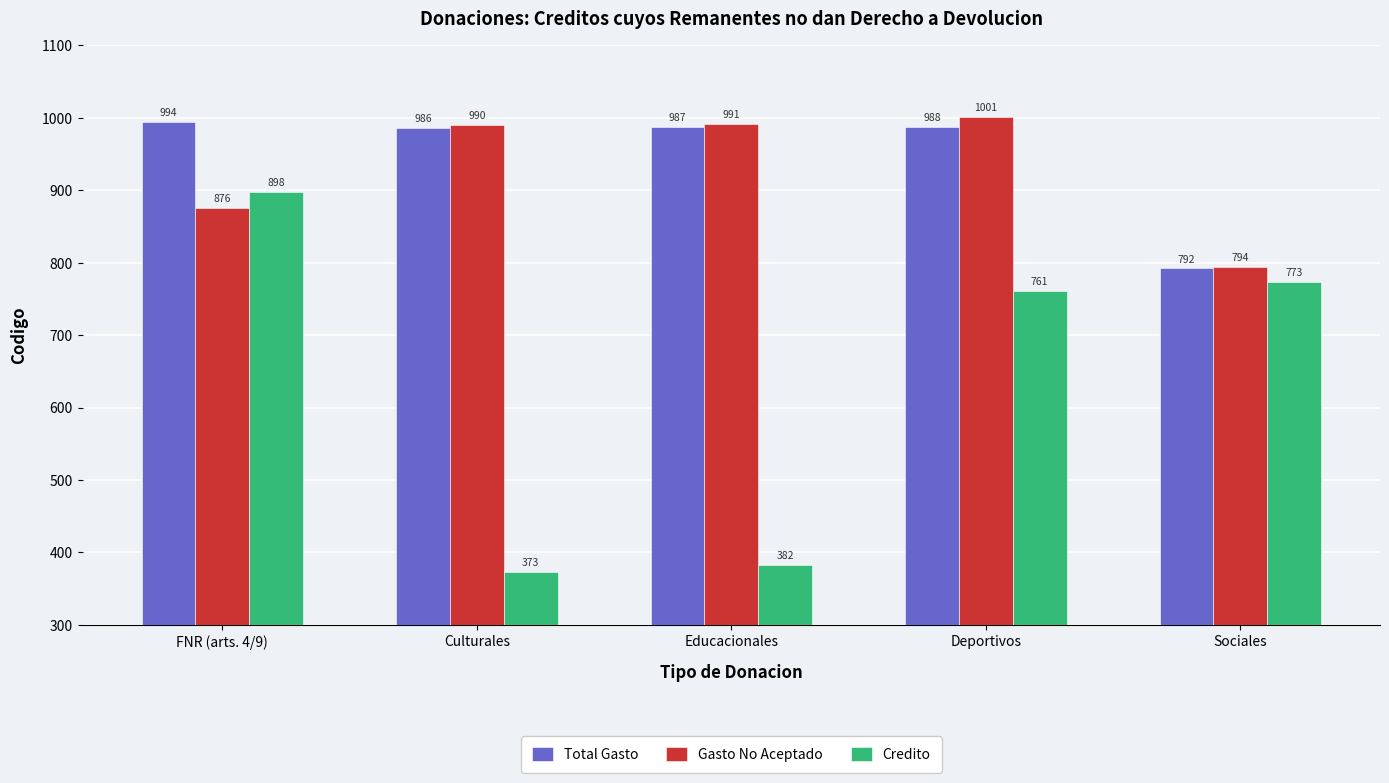

List the labels in order of Credito value, smallest first.

Culturales, Educacionales, Deportivos, Sociales, FNR (arts. 4/9)